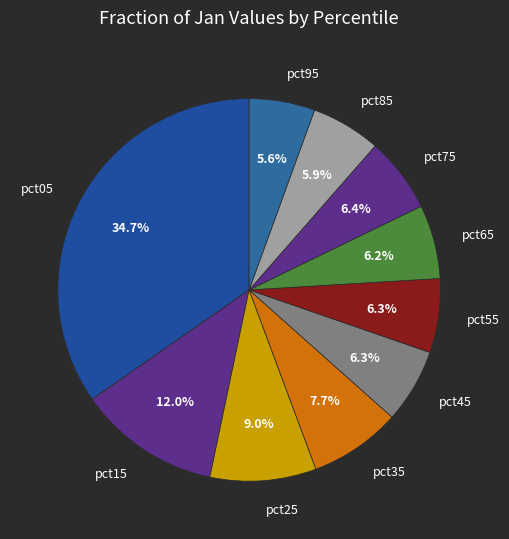

Approximately how many times larger is the value at pct65 compared to pct05?

0.2